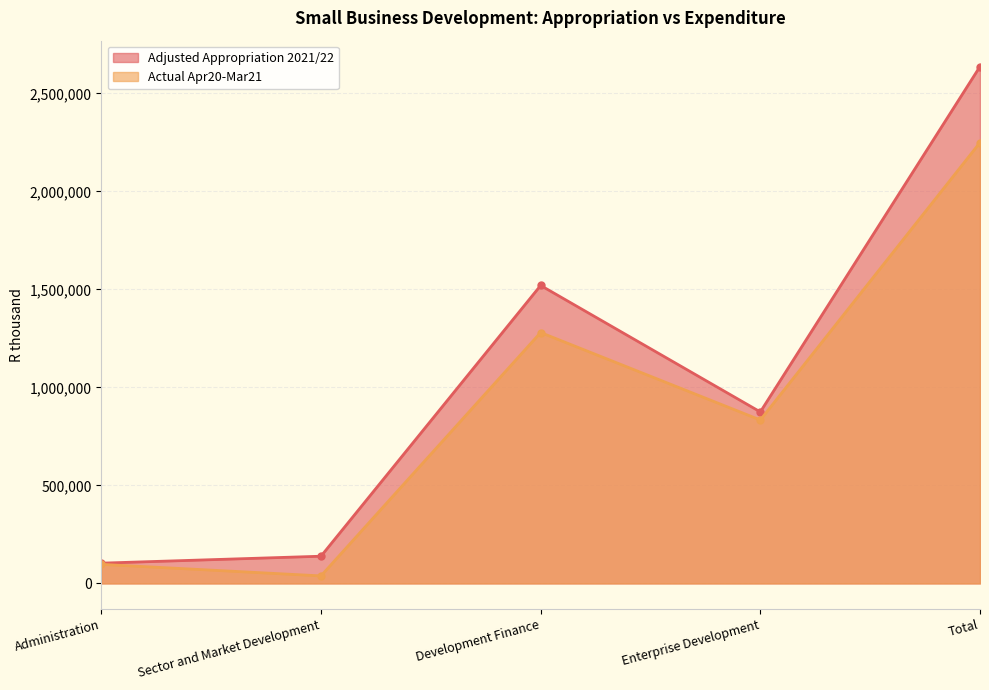

What is the label of the 4th point from the right?

Sector and Market Development